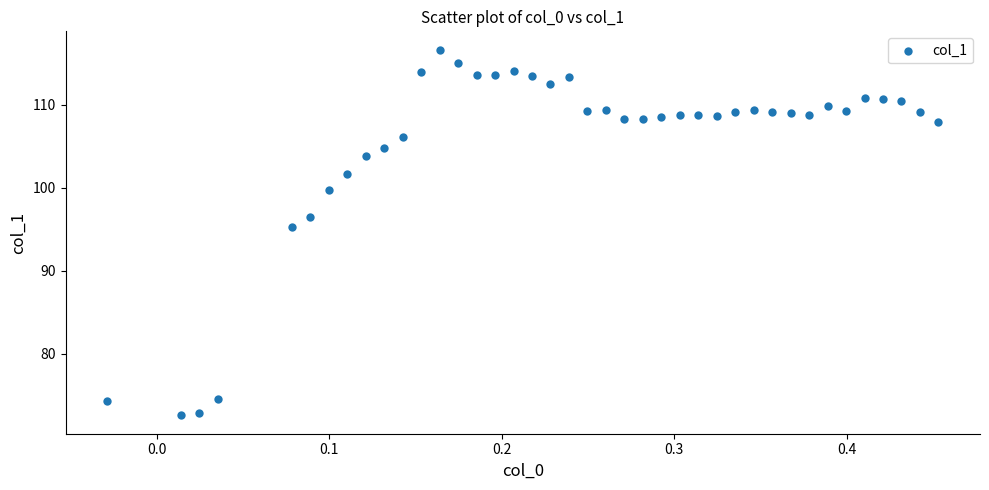

What is the range of Y values (max minus min)?

44.1